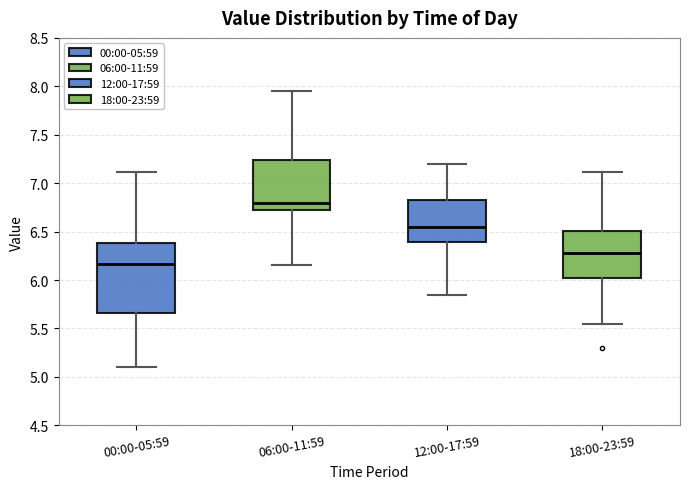

Reading left to right, read every box against the y-axis: the position of its median line, the range the box covers, and the ends of its whiskers. The values are not printed on the chart, so give them approximately, as read against the axis.

00:00-05:59: median 6.15, box 5.65 to 6.40, whiskers 5.10 to 7.10
06:00-11:59: median 6.80, box 6.70 to 7.25, whiskers 6.15 to 7.95
12:00-17:59: median 6.55, box 6.40 to 6.85, whiskers 5.85 to 7.20
18:00-23:59: median 6.30, box 6.05 to 6.50, whiskers 5.55 to 7.10